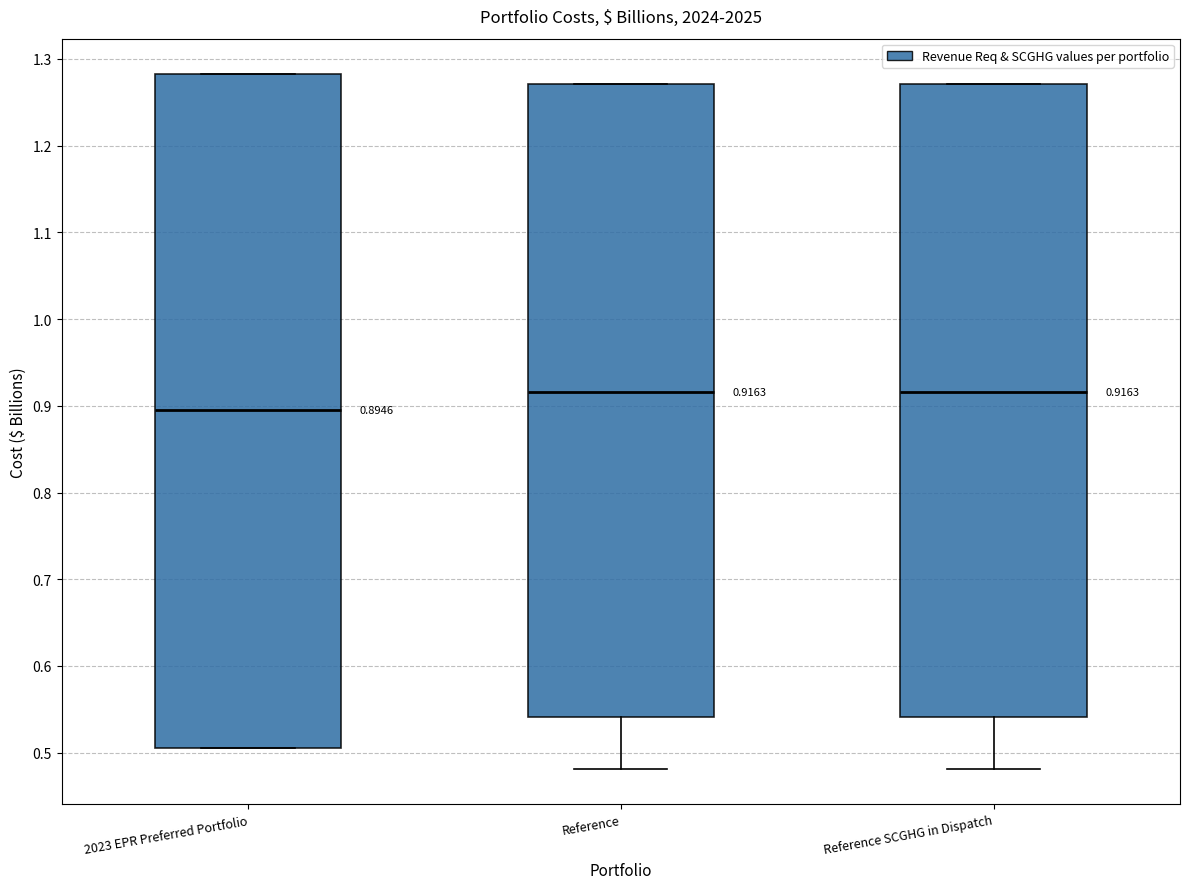

Which box is the tallest, from its lower edge to its upper edge?

2023 EPR Preferred Portfolio